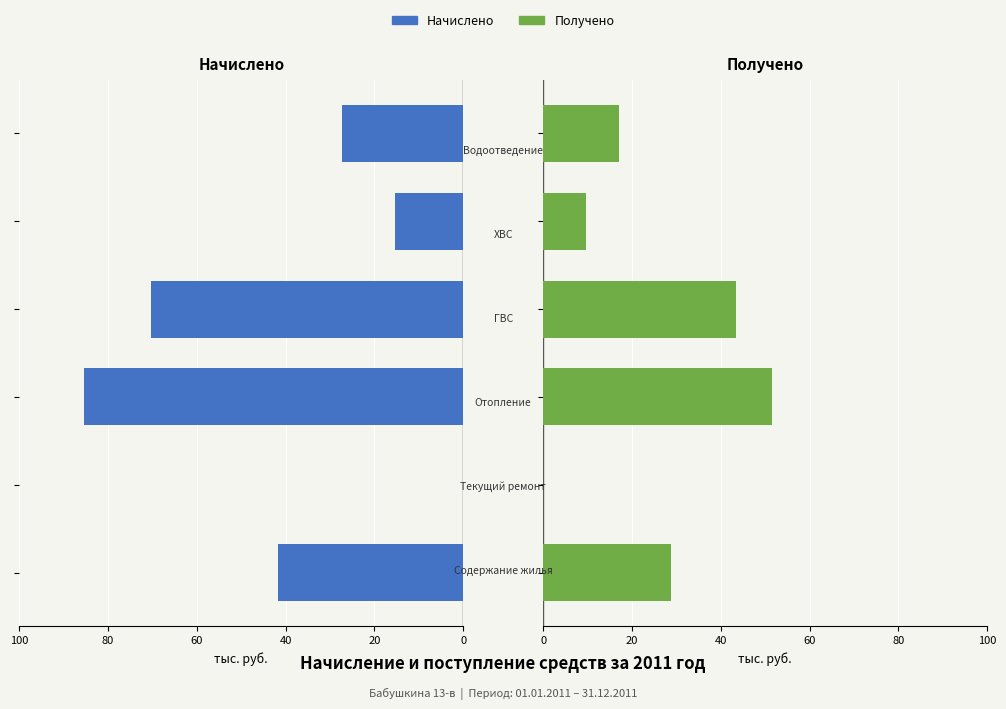

What is the value of the Начислено bar at the 6th from the left?

27.2